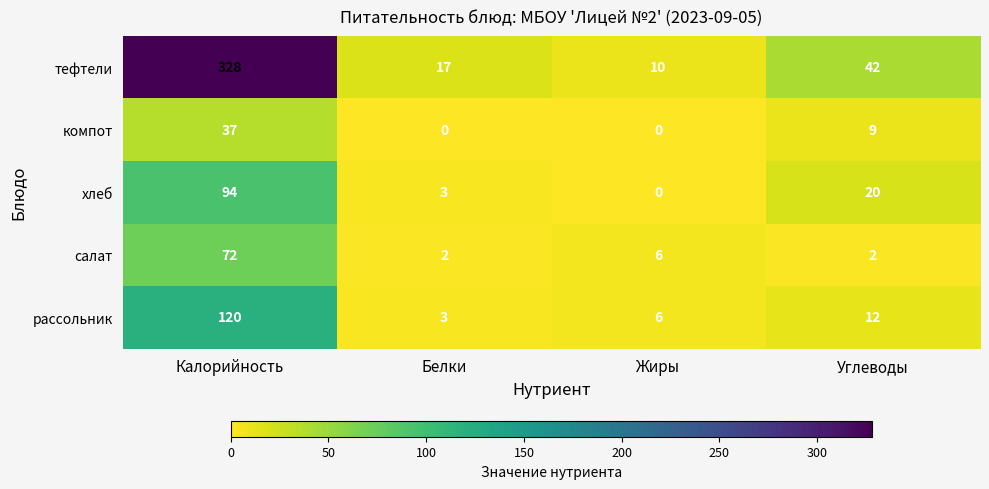

What is the total value across all series at Белки?

25